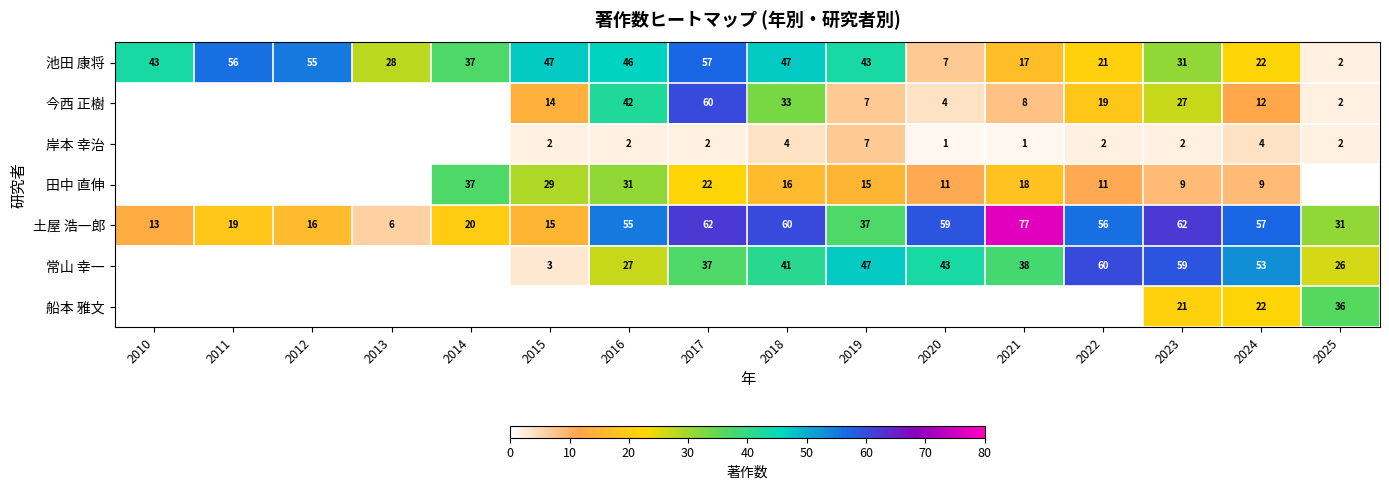

Where is 池田 康将 nearest to the value 29?

2013